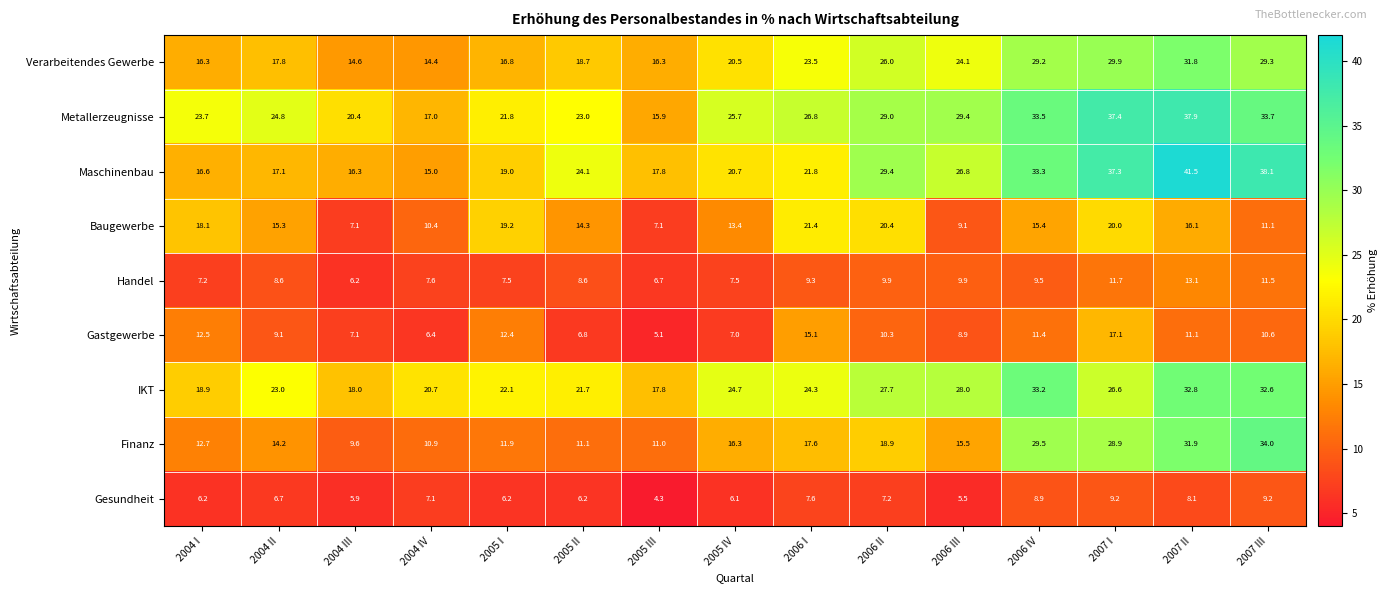

Rank the series by their maximum value, from lowest to highest.

Gesundheit, Handel, Gastgewerbe, Baugewerbe, Verarbeitendes Gewerbe, IKT, Finanz, Metallerzeugnisse, Maschinenbau